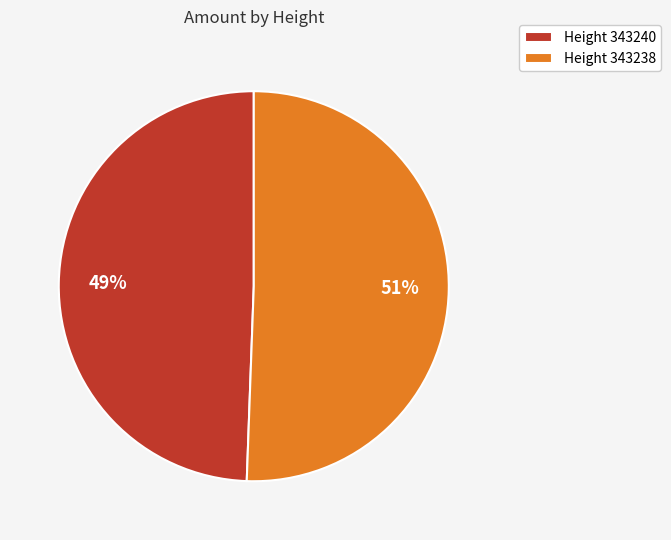

Does any single category account for the majority?

Yes